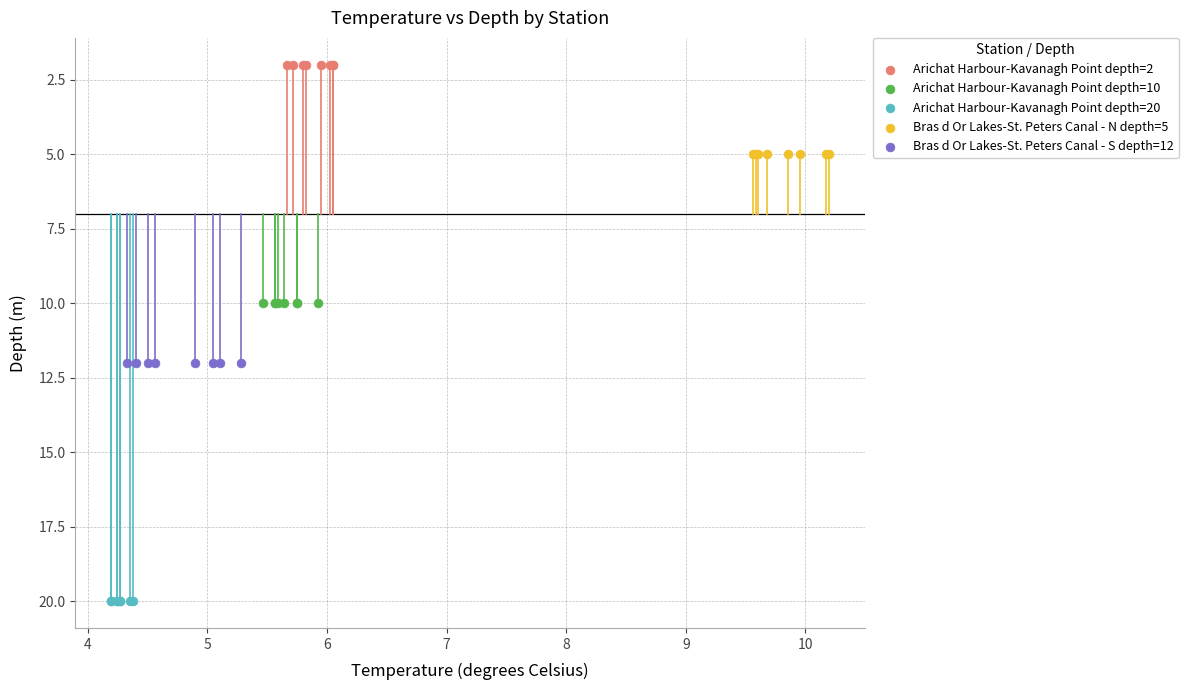

Which series reaches the maximum Y coordinate?

Arichat Harbour-Kavanagh Point depth=20